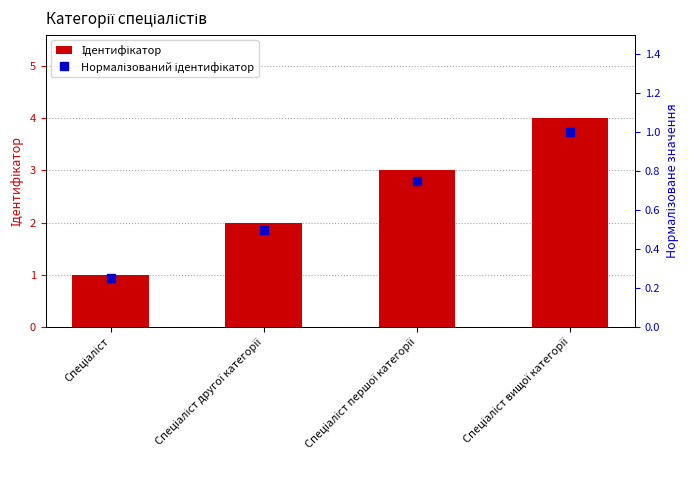

Where does the Ідентифікатор series first go above 3?

Спеціаліст вищої категорії